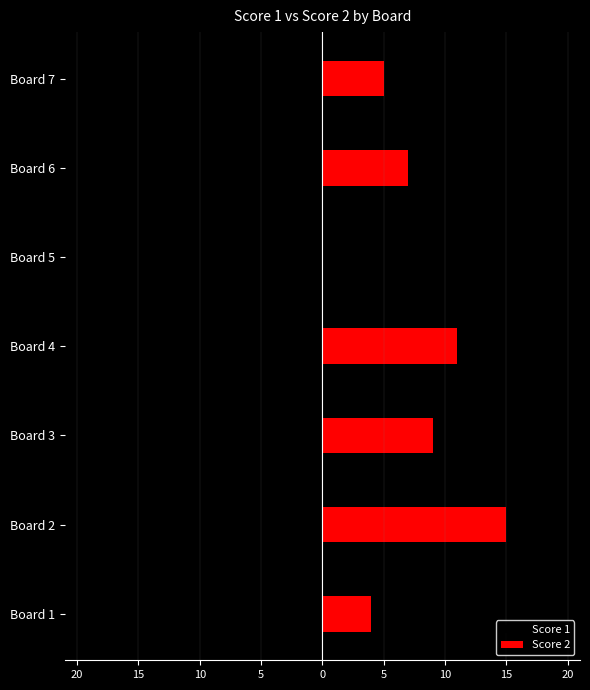

Read the Score 1 value at Board 1, to the nearest 5.

-15